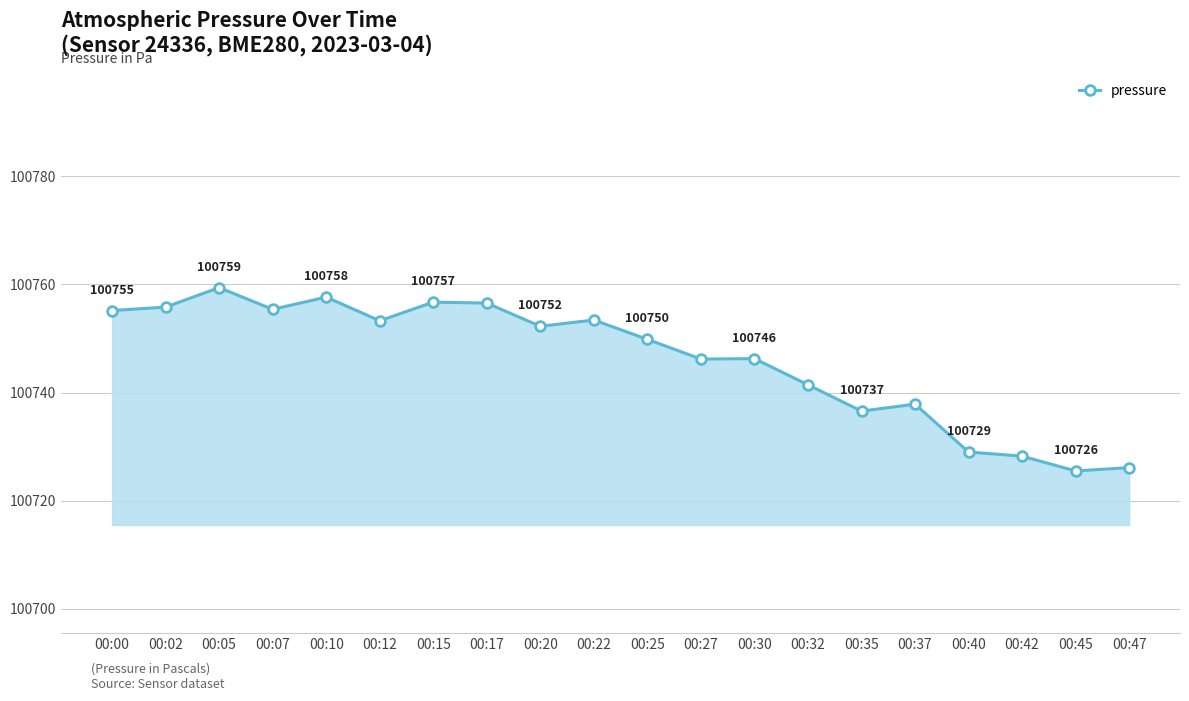

What is the value of the 15th point from the left?

100736.6